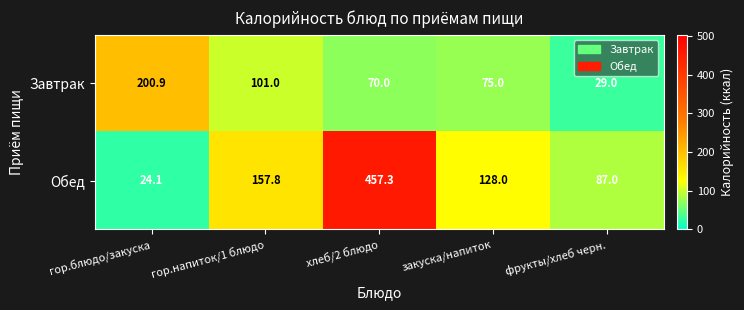

Which series has the largest total across all categories?

Обед